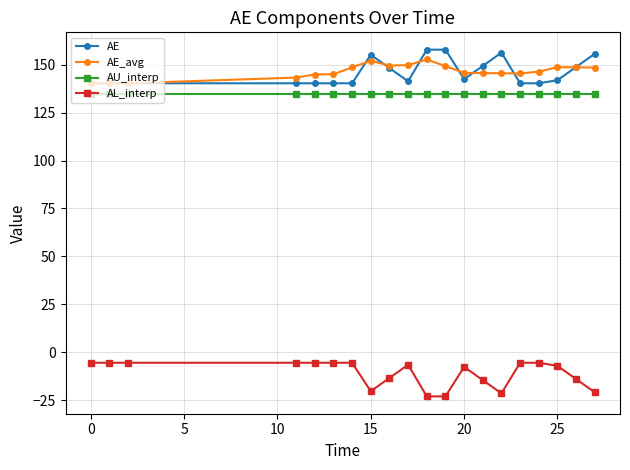

What is the average value of the AE series?

145.9